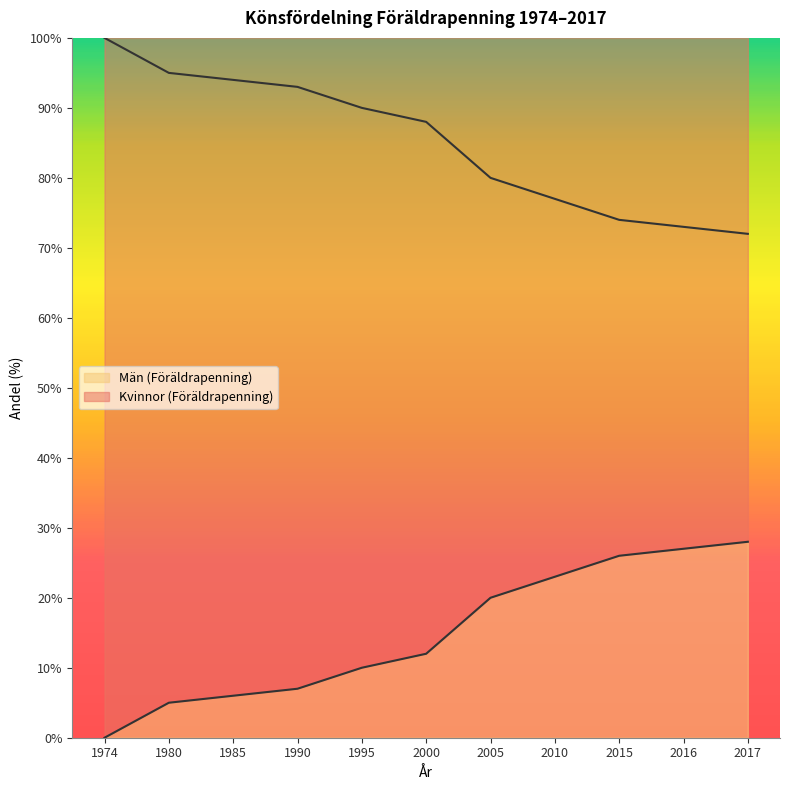

What is the highest value of the Män (Föräldrapenning) series?

100